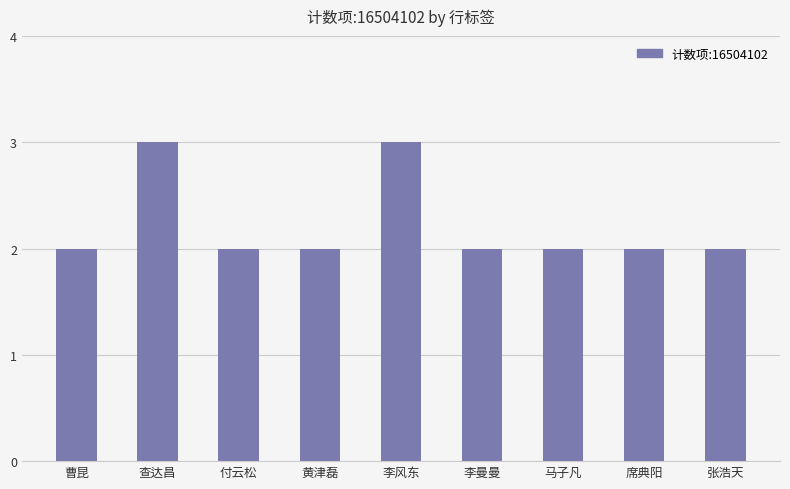

Does the chart contain any negative values?

No